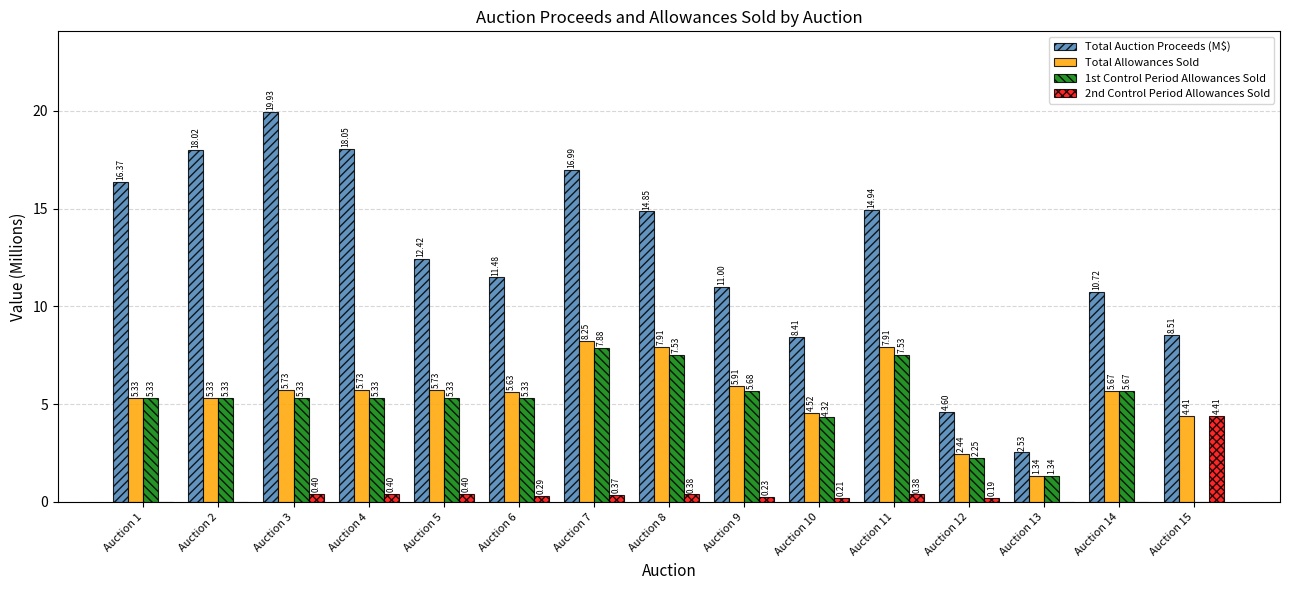

Which series has the largest total across all categories?

Total Auction Proceeds (M$)